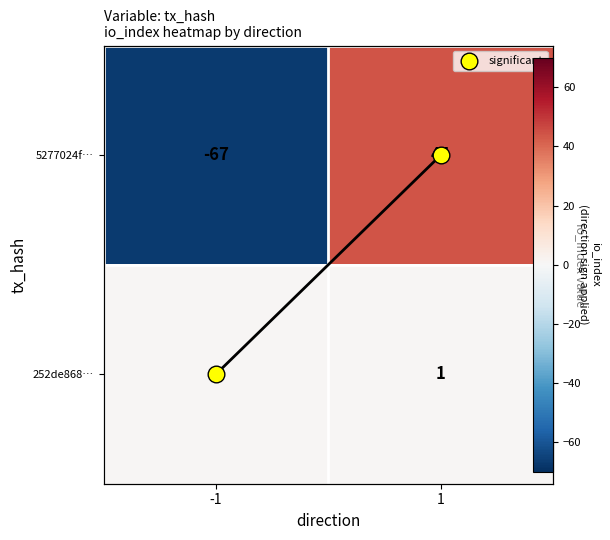

Which series has the widest spread of values?

5277024f…